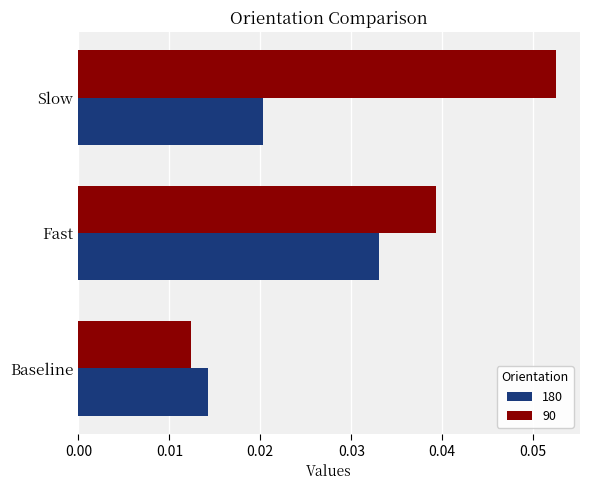

Count the 90 values in the range 0 to 1.

3